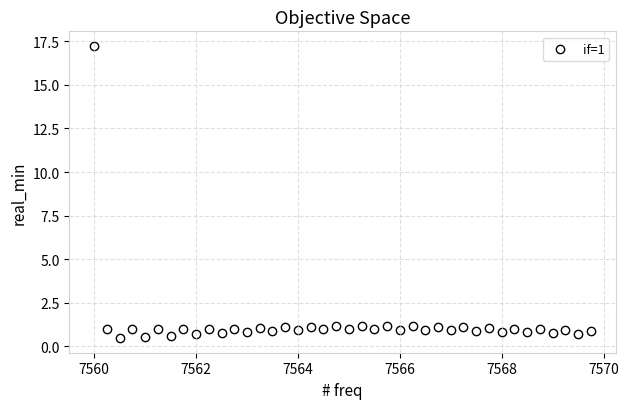

What is the range of Y values (max minus min)?

16.8